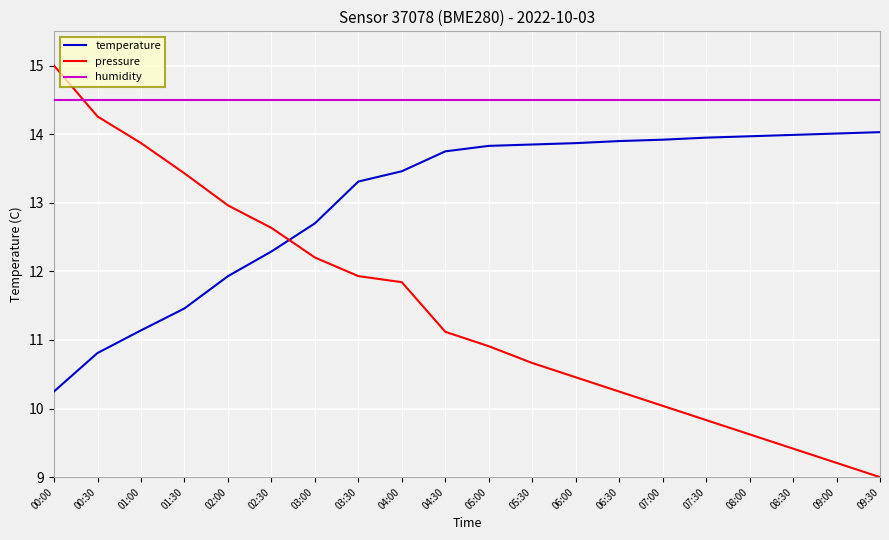

What value does the temperature series have at 08:00?

14.0